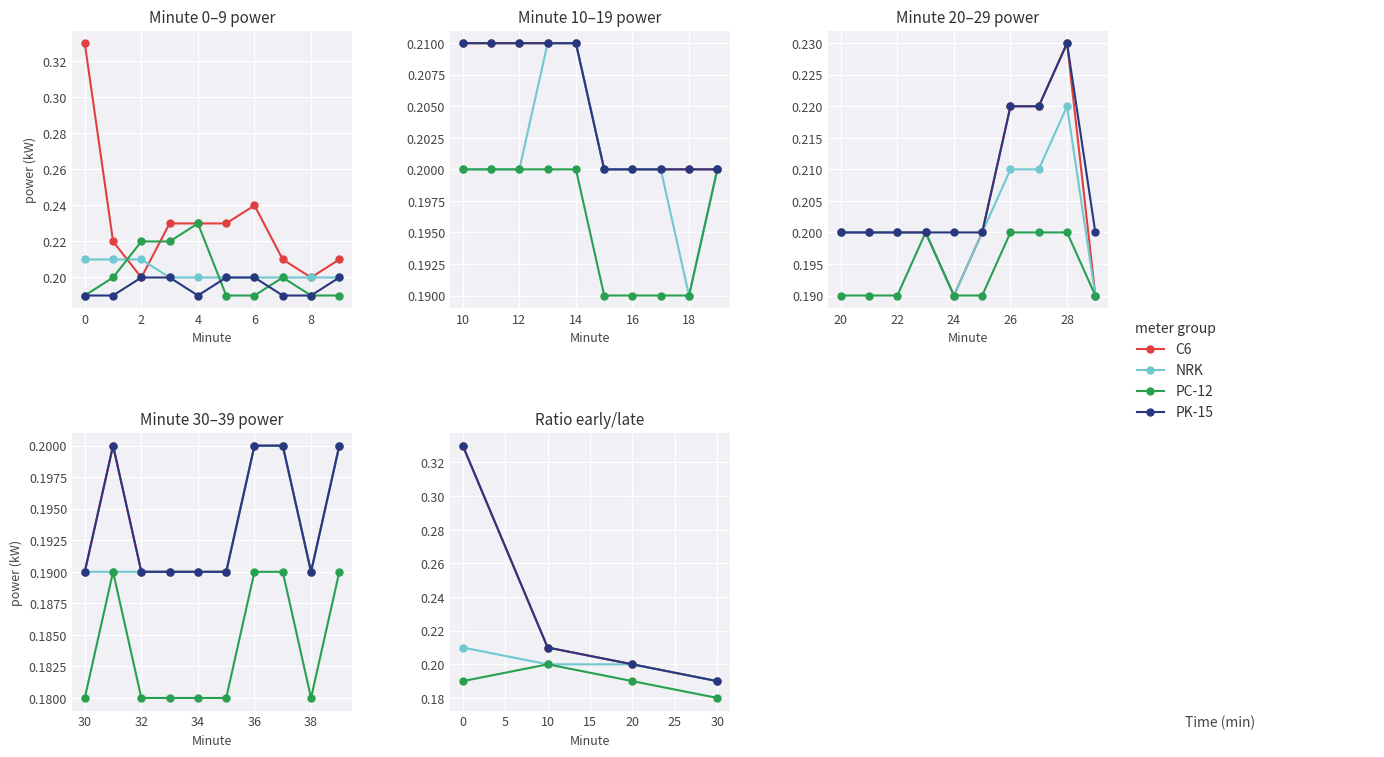

What is the value of the NRK point at the 3rd from the left?

0.2